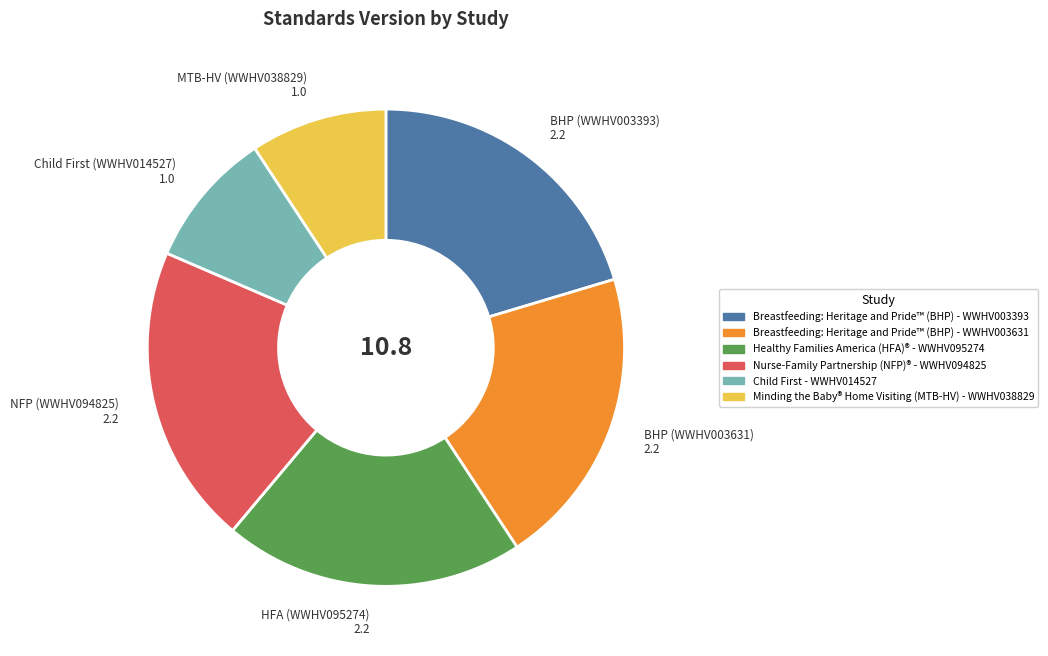

Does BHP (WWHV003631) 2.2 account for over 50% of the chart?

No